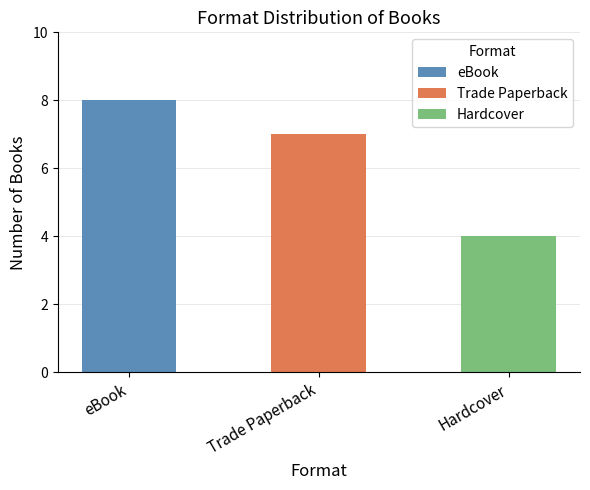

Rank the categories by value from highest to lowest.

eBook, Trade Paperback, Hardcover